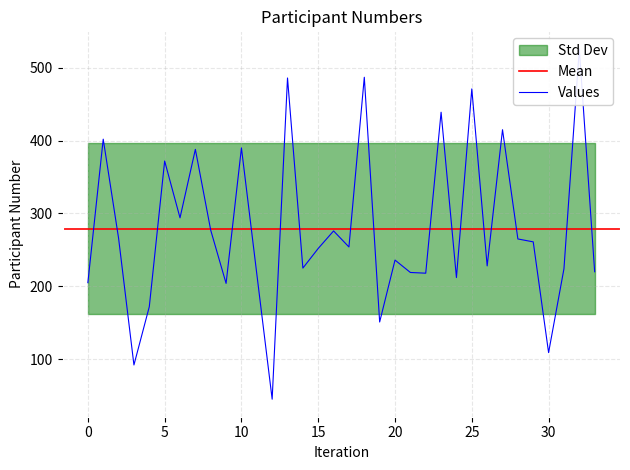

What is the sum of all values?

9498